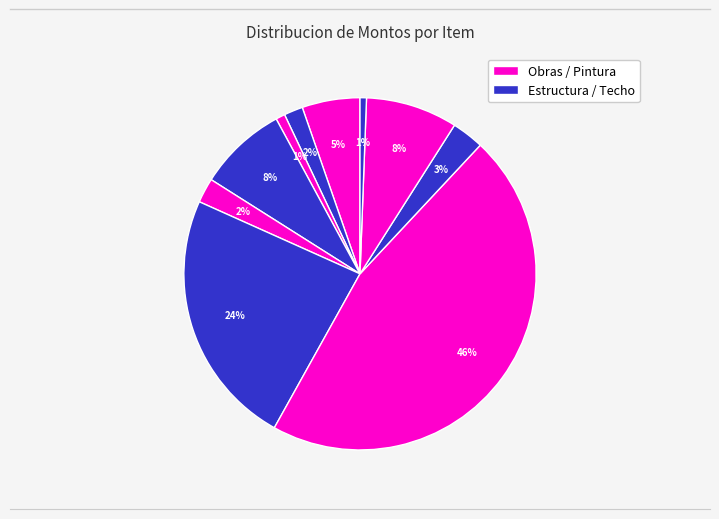

How many slices are in this pie chart?

10